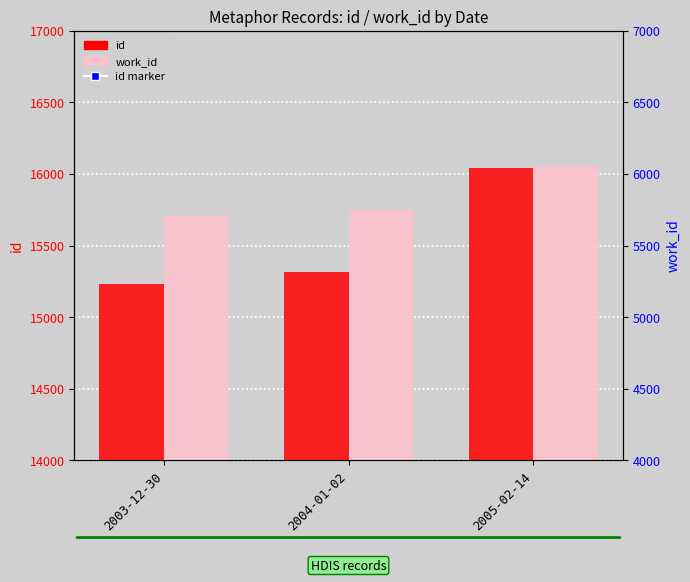

List the series in order of their overall mean, lowest first.

work_id, id